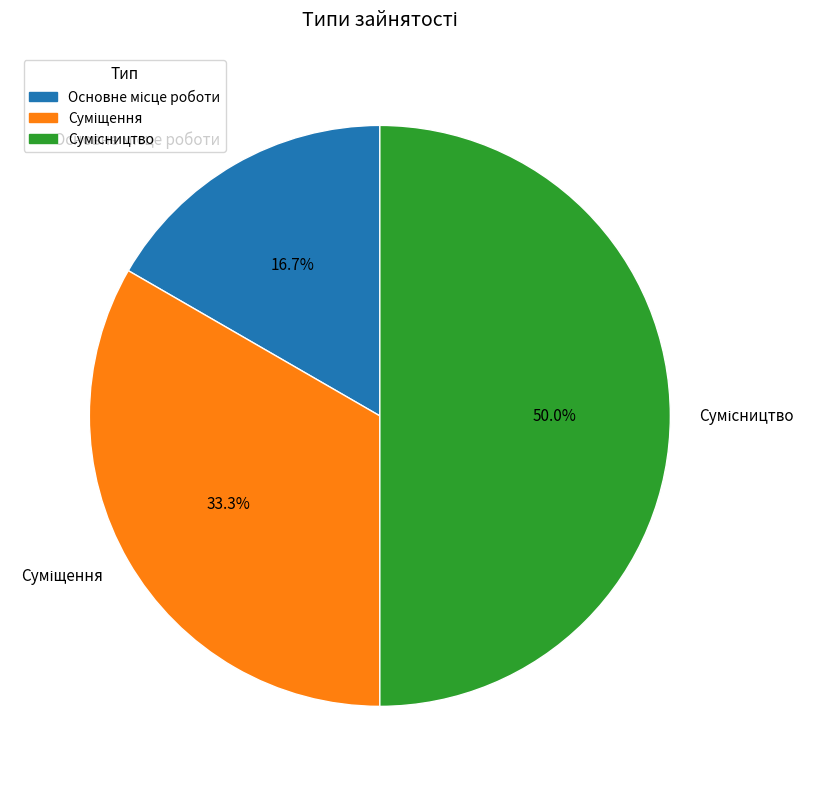

How many slices are in this pie chart?

3